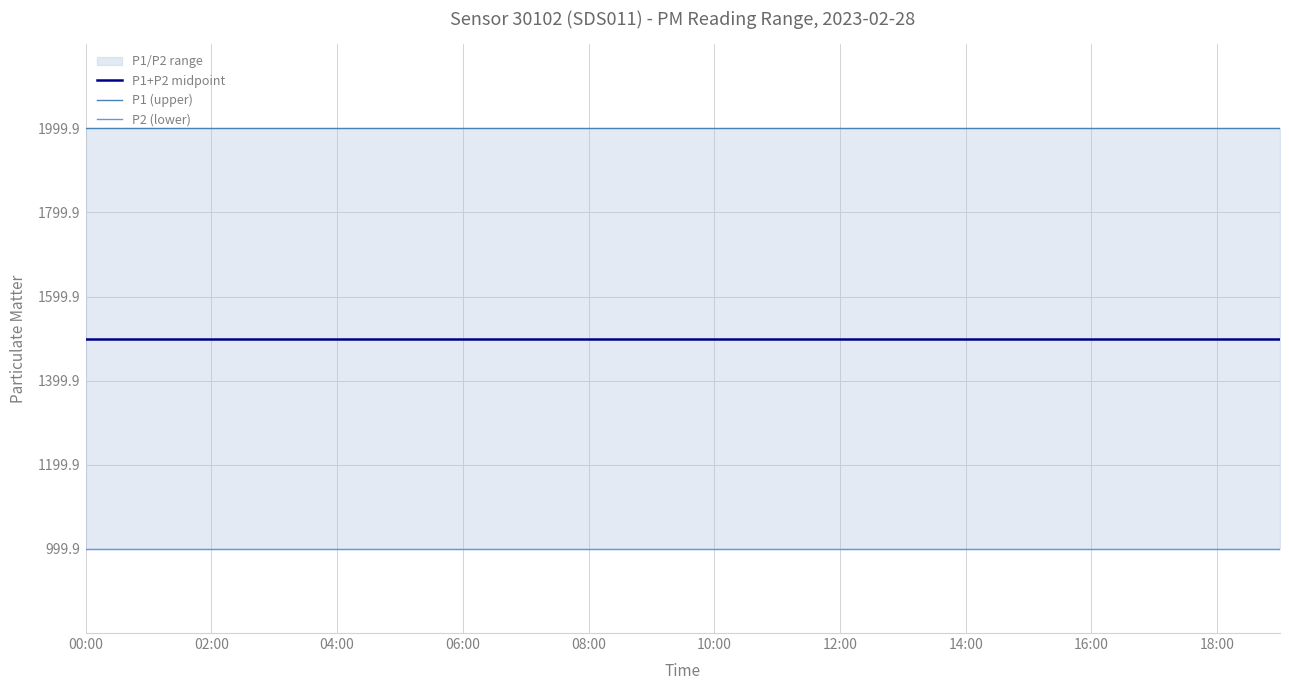

True or false: P1 (upper) and P2 (lower) cross at least once.

False